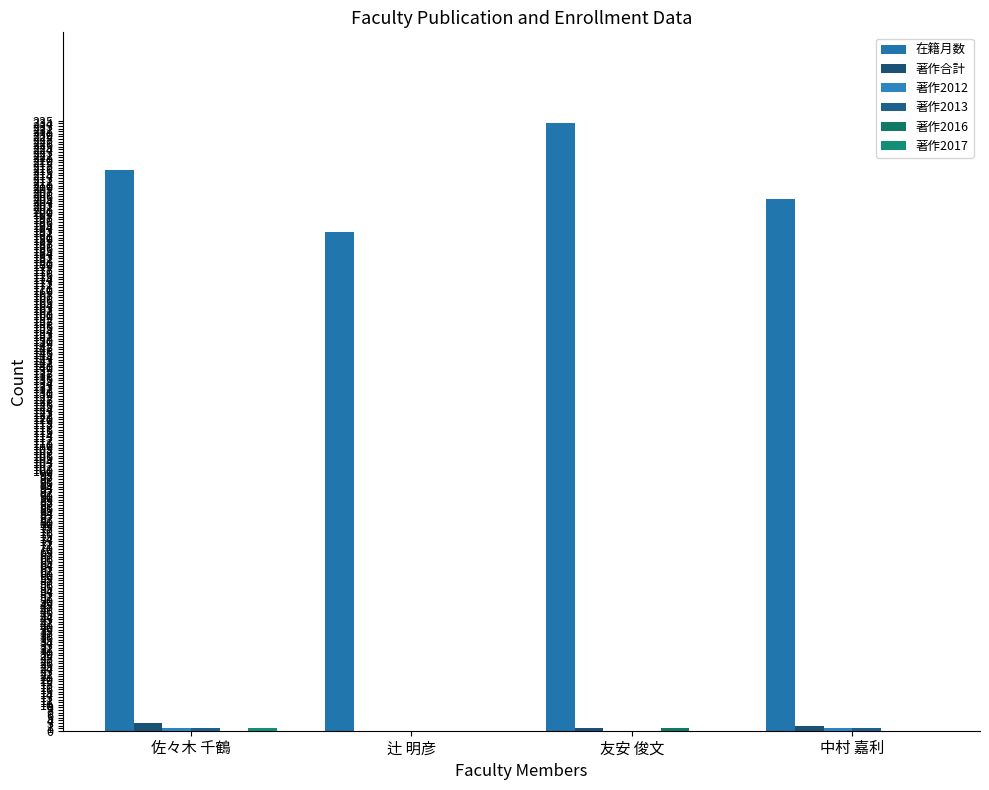

Are the bars horizontal?

No